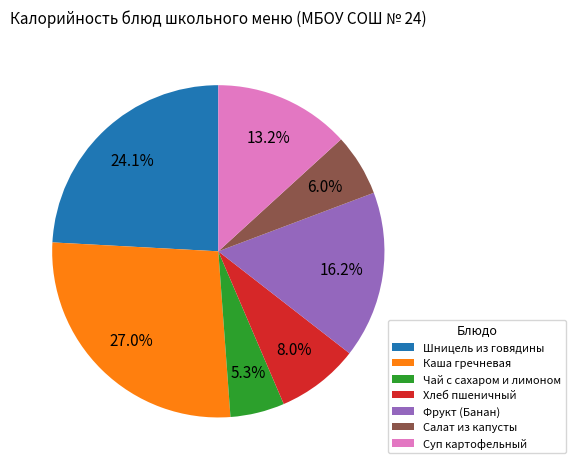

What percentage is NOT represented by Салат из капусты?

94.0%